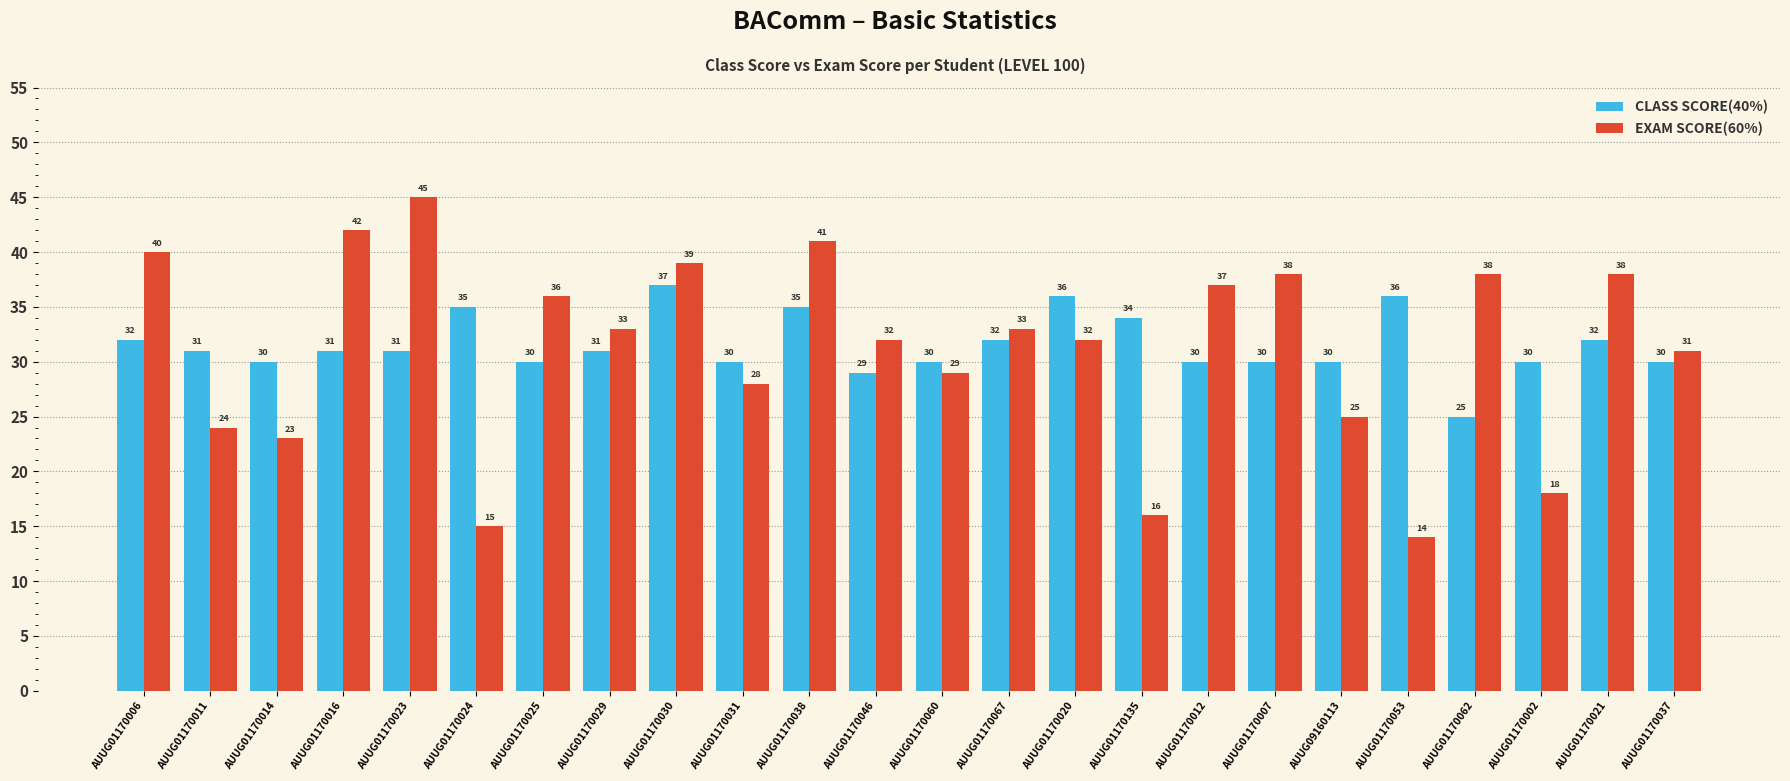

At which label does EXAM SCORE(60%) reach its minimum?

AUUG01170053